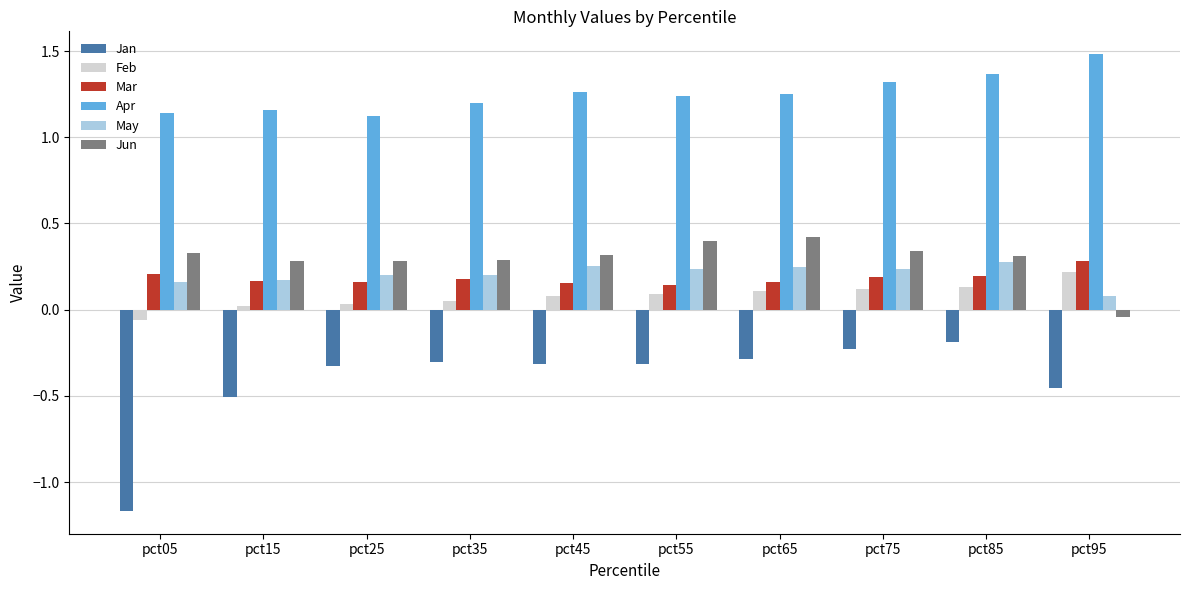

What is the average value of the Jan series?

-0.4